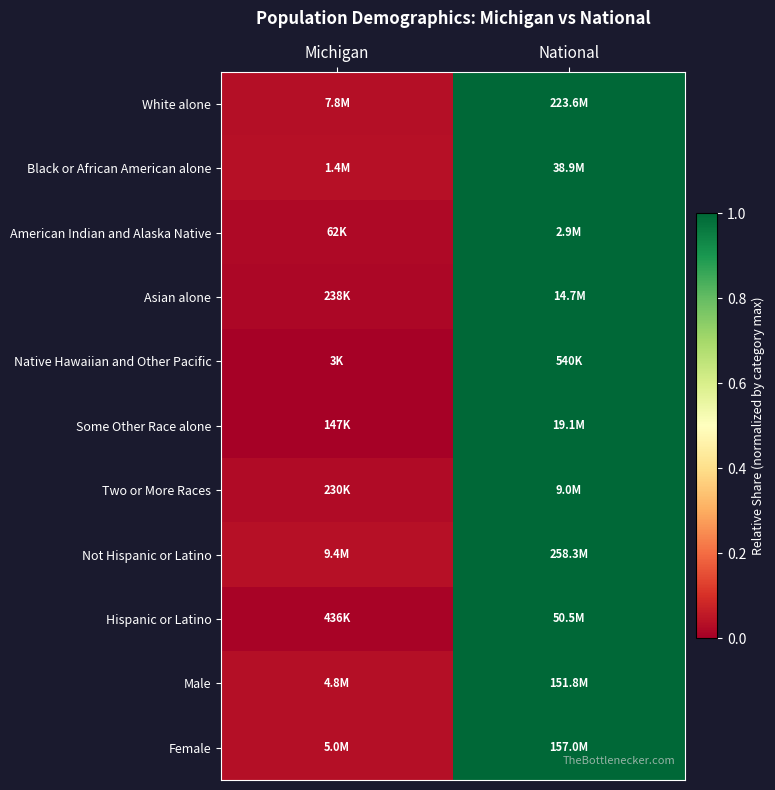

Reading right to left, list all the values displayed in this chart.

White alone: National=1.0	Michigan=0.0
Black or African American alone: National=1.0	Michigan=0.0
American Indian and Alaska Native: National=1.0	Michigan=0.0
Asian alone: National=1.0	Michigan=0.0
Native Hawaiian and Other Pacific: National=1.0	Michigan=0.0
Some Other Race alone: National=1.0	Michigan=0.0
Two or More Races: National=1.0	Michigan=0.0
Not Hispanic or Latino: National=1.0	Michigan=0.0
Hispanic or Latino: National=1.0	Michigan=0.0
Male: National=1.0	Michigan=0.0
Female: National=1.0	Michigan=0.0